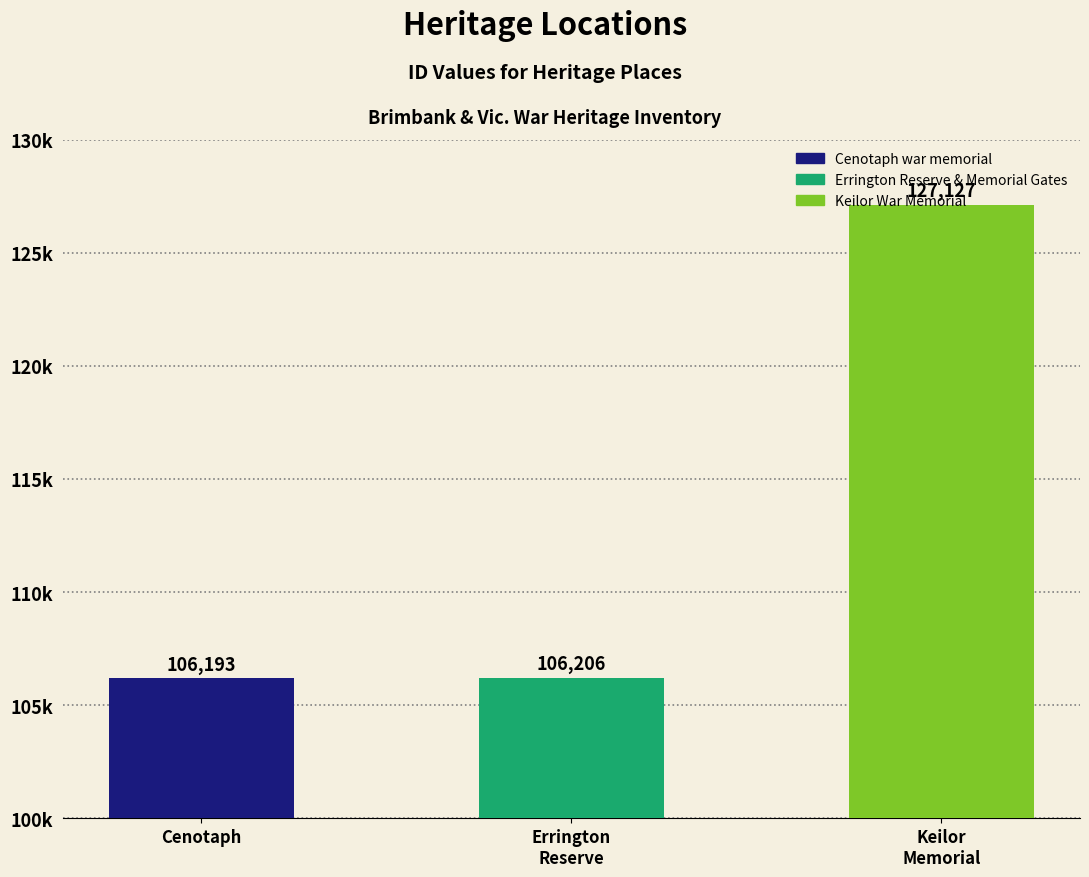

How many data points does each series have?

3